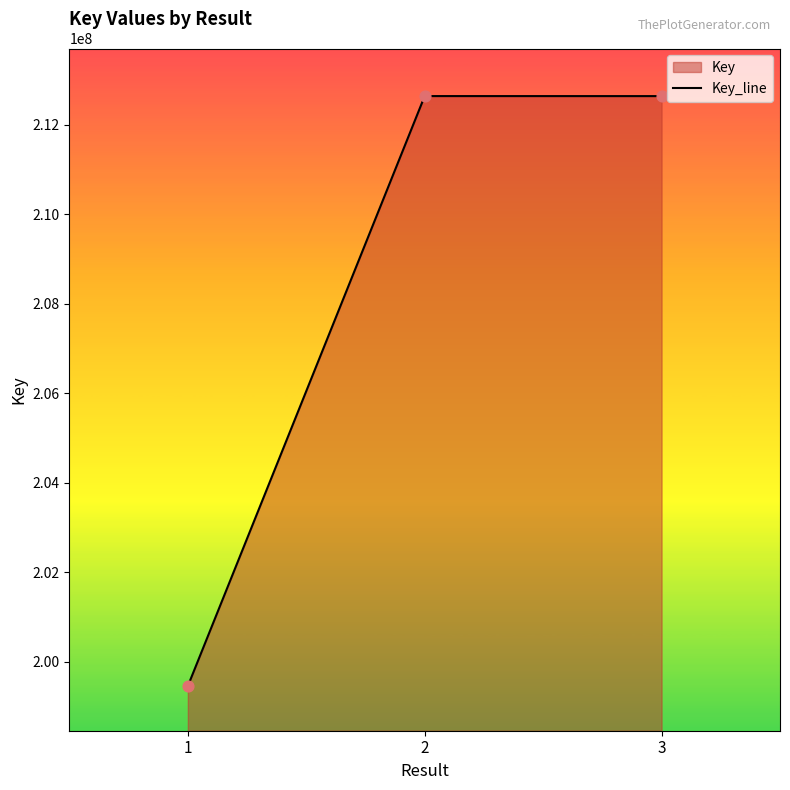

Which has a higher value, 2 or 3?

2